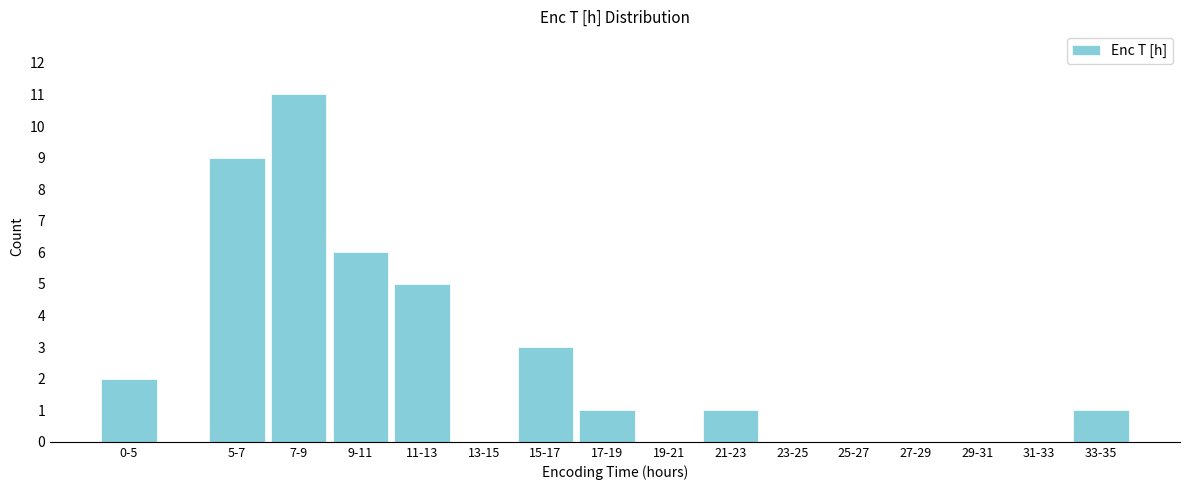

Reading left to right, extract all data points from this chart.

0-5=2	5-7=9	7-9=11	9-11=6	11-13=5	13-15=0	15-17=3	17-19=1	19-21=0	21-23=1	23-25=0	25-27=0	27-29=0	29-31=0	31-33=0	33-35=1